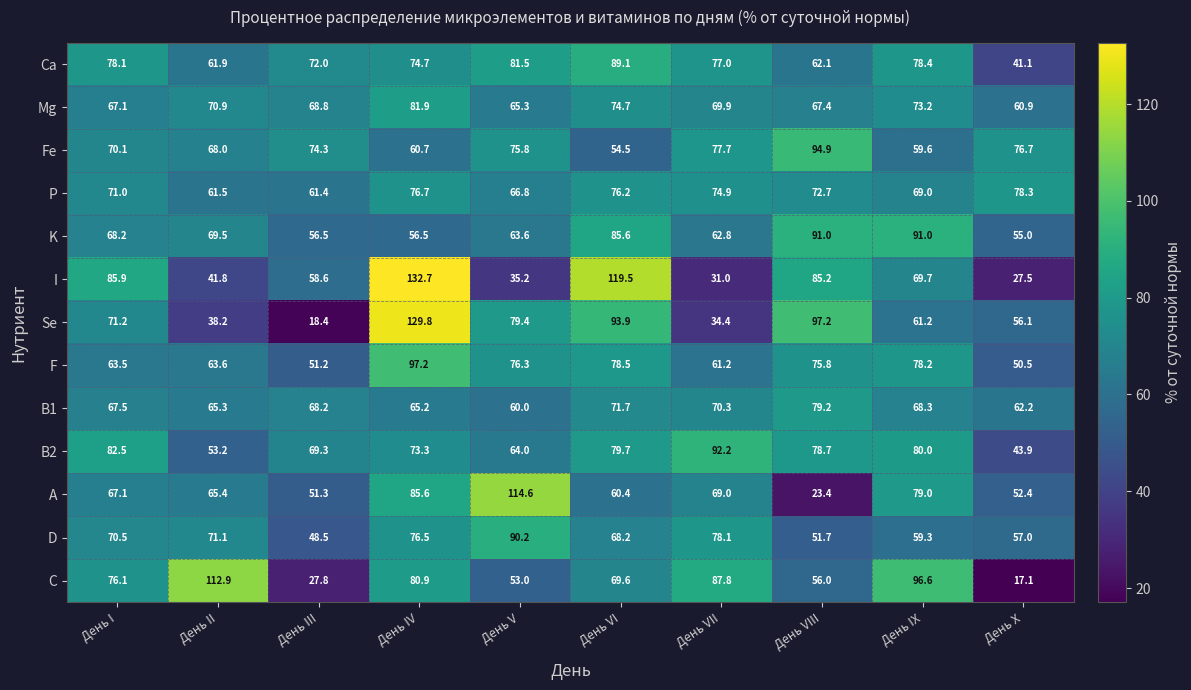

At which label does C first exceed 76?

День I